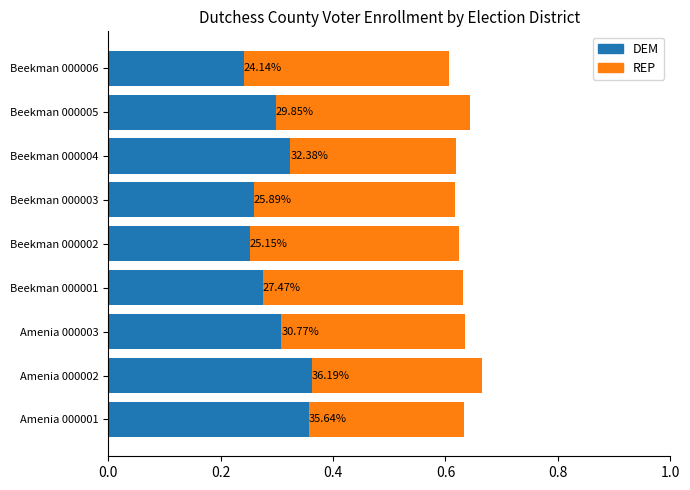

How many DEM values are between 0 and 1?

9